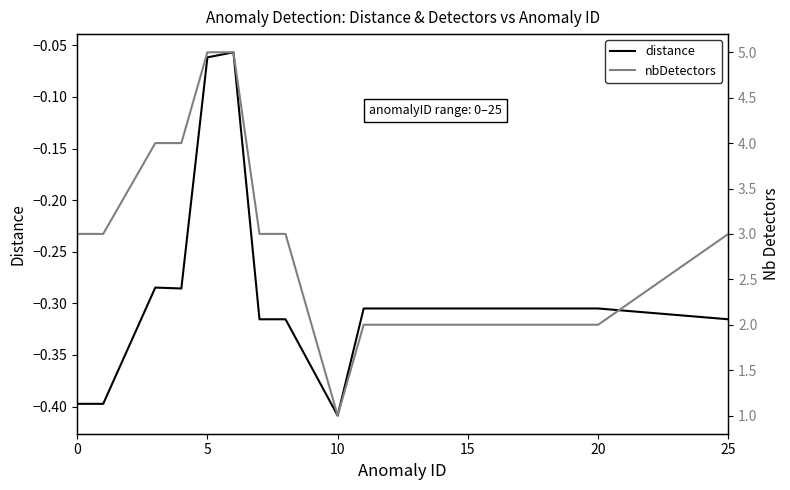

The value of distance at 0 is -0.4. True or false?

True